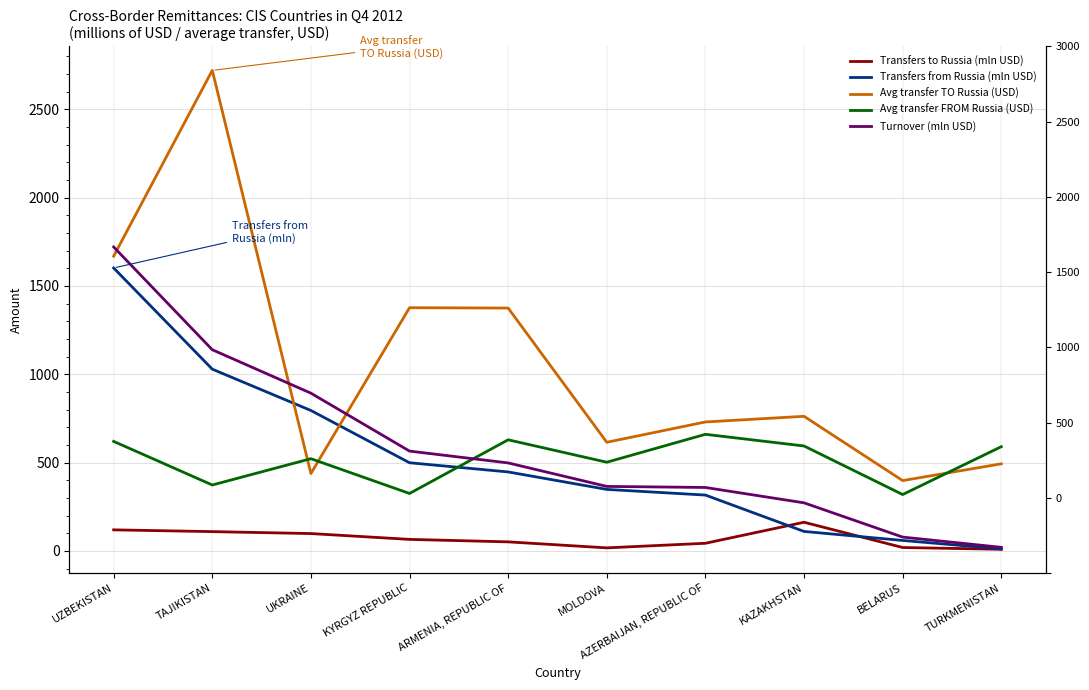

Between KYRGYZ REPUBLIC and TAJIKISTAN, which is larger?

TAJIKISTAN